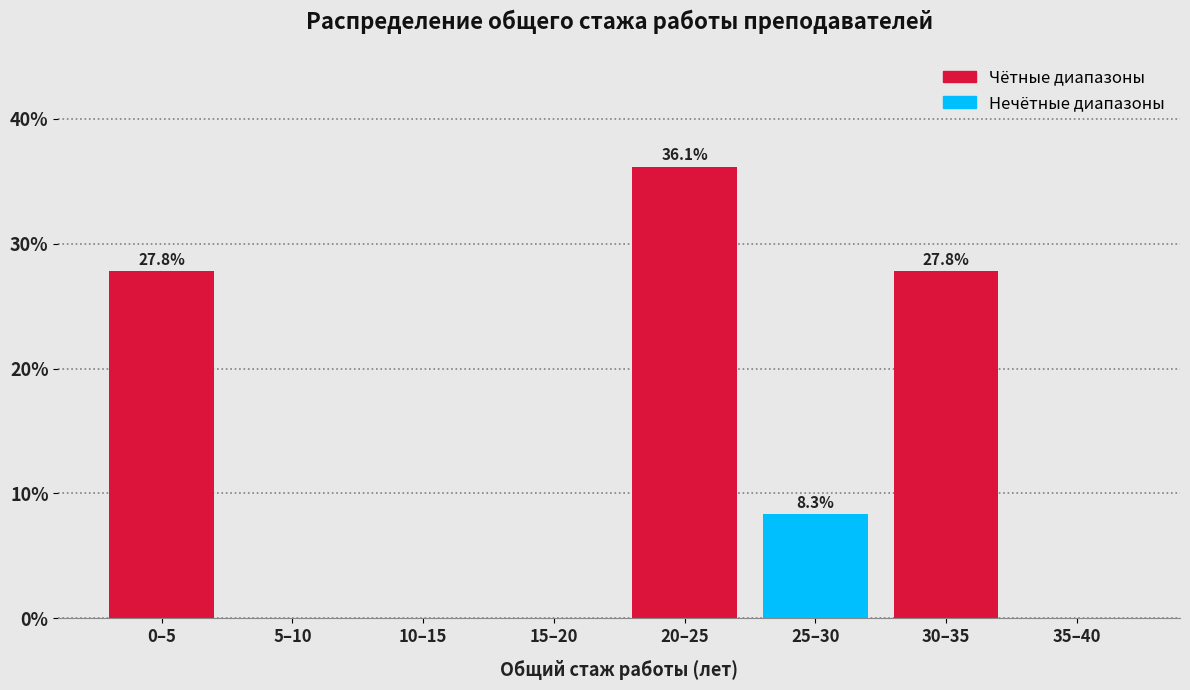

Reading right to left, list all the values displayed in this chart.

35–40=0.0	30–35=27.8	25–30=8.3	20–25=36.1	15–20=0.0	10–15=0.0	5–10=0.0	0–5=27.8